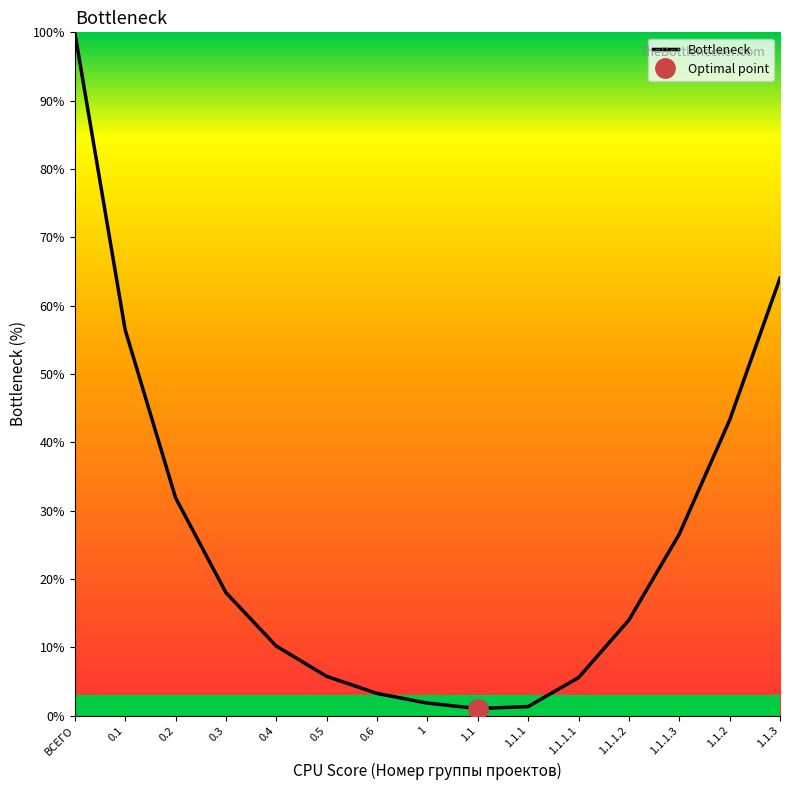

Reading left to right, what are all the values shown in this chart?

ВСЕГО=100.0	0.1=56.5	0.2=31.9	0.3=18.0	0.4=10.2	0.5=5.7	0.6=3.2	1=1.8	1.1=1.0	1.1.1=1.3	1.1.1.1=5.6	1.1.1.2=14.0	1.1.1.3=26.6	1.1.2=43.2	1.1.3=64.0